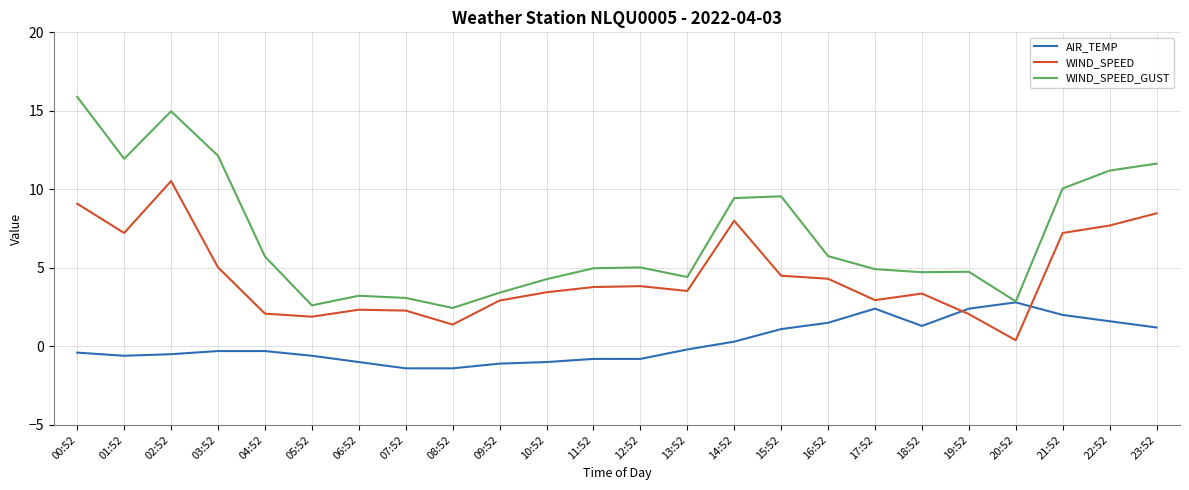

At which label is WIND_SPEED closest to 5?

03:52